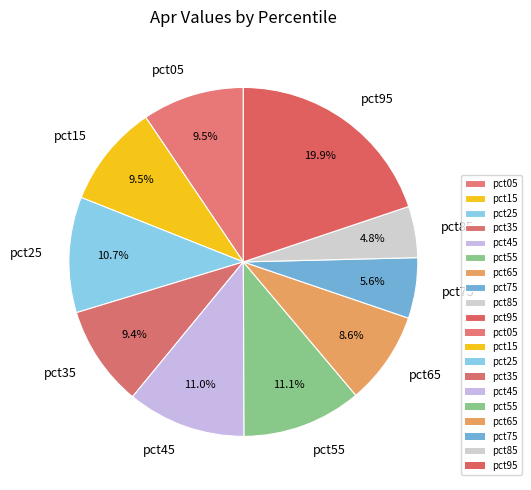

What portion of the pie excludes pct15?

90.5%